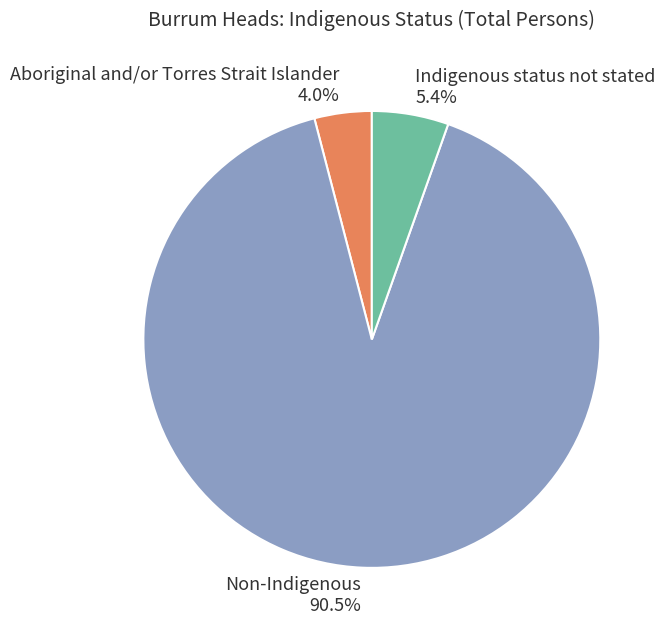

What portion of the pie excludes Aboriginal and/or Torres Strait Islander?

96.0%